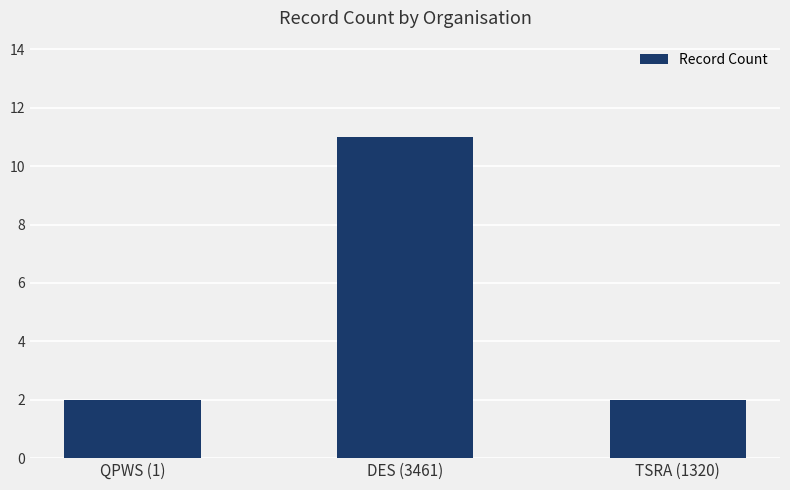

Reading right to left, list all the values displayed in this chart.

TSRA (1320)=2	DES (3461)=11	QPWS (1)=2